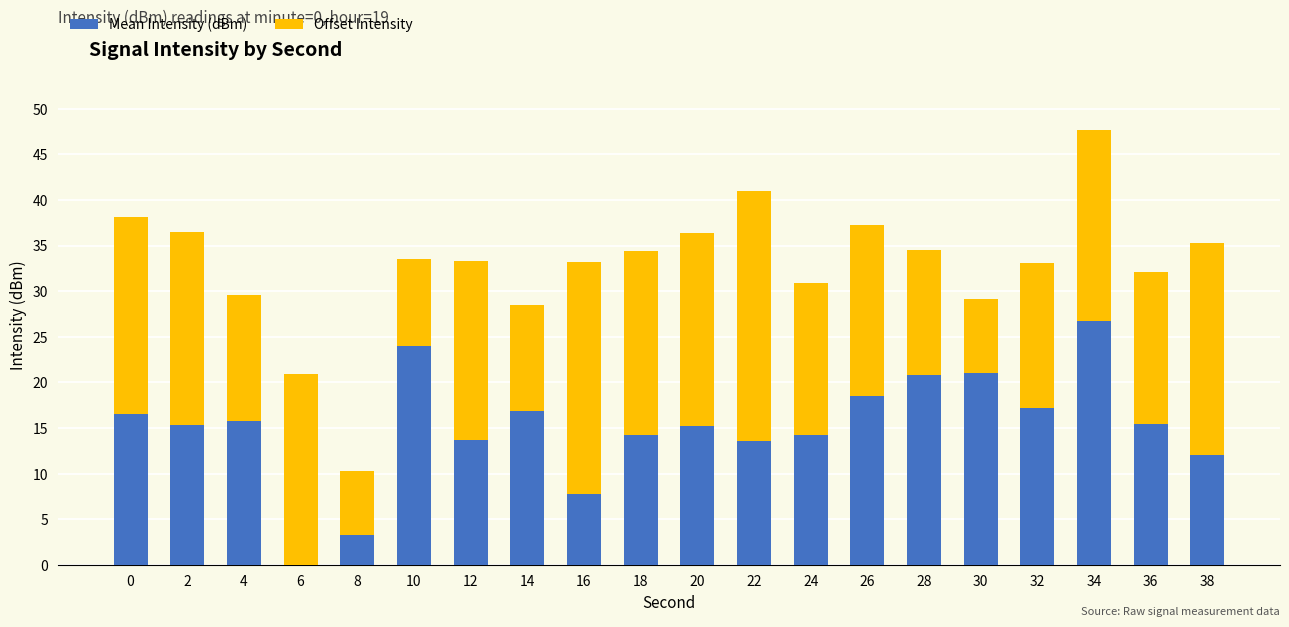

At which category is the sum across all series the highest?

34